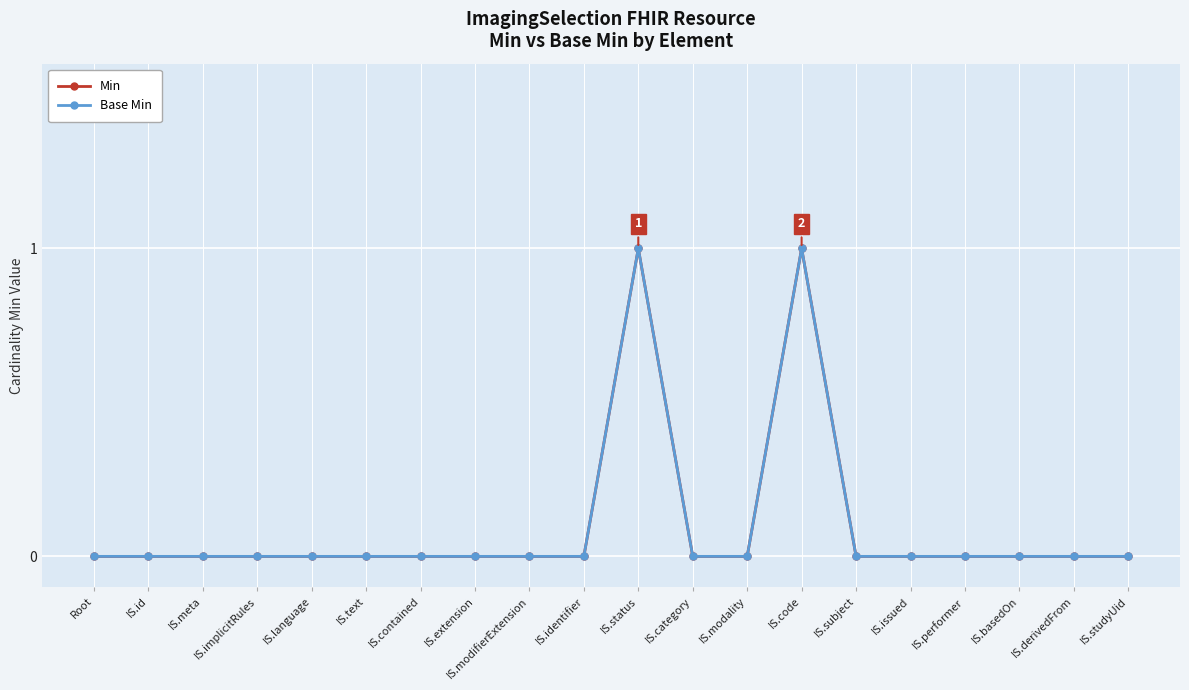

At which category does the chart reach its peak across all series?

IS.status